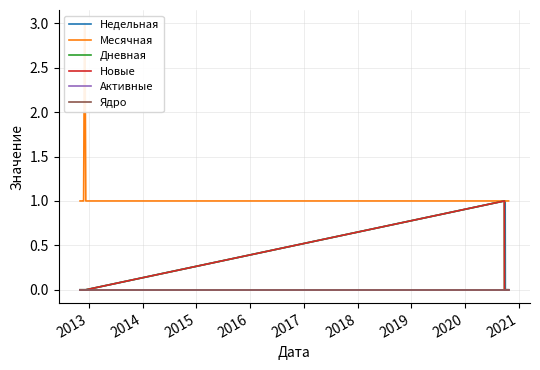

How many categories are shown in the chart?

23